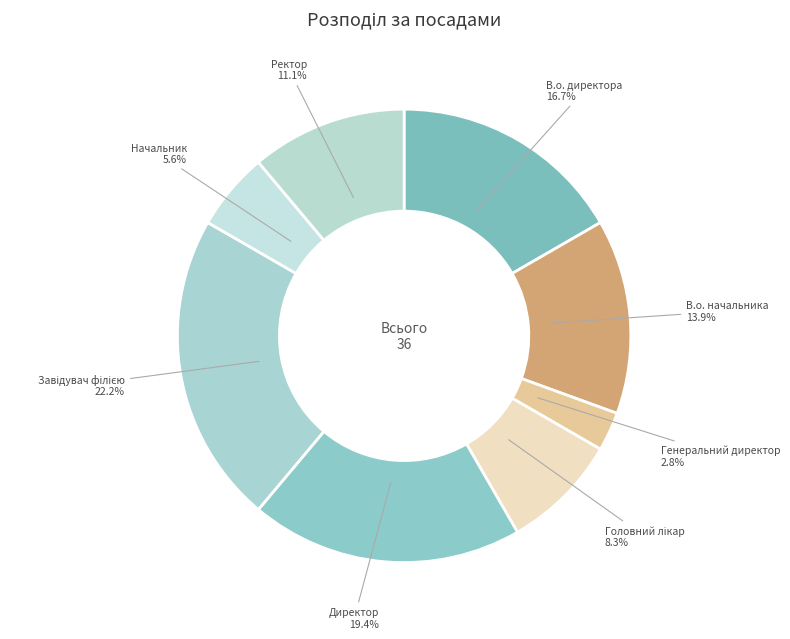

Combined, do Ректор and В.о. начальника account for over 50%?

No